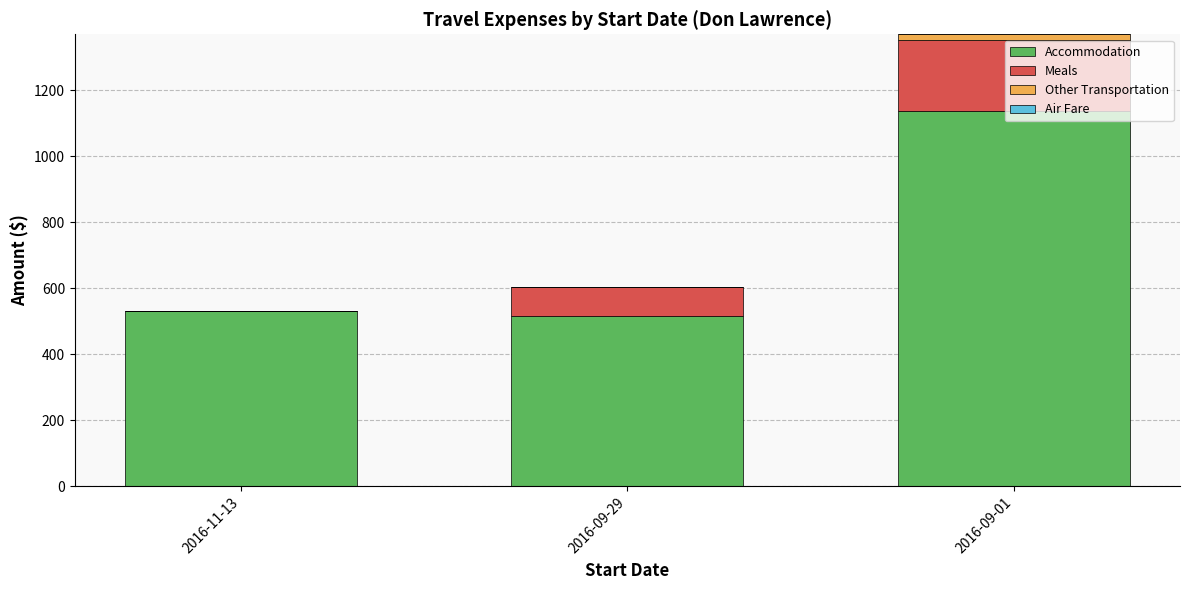

Are the bars horizontal?

No